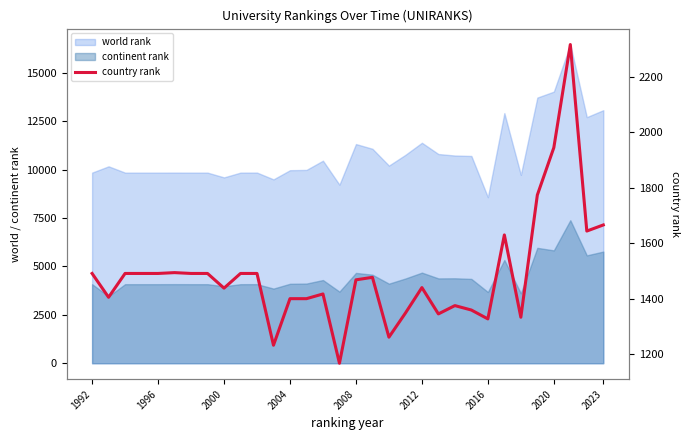

What is the sum of all values?

47590